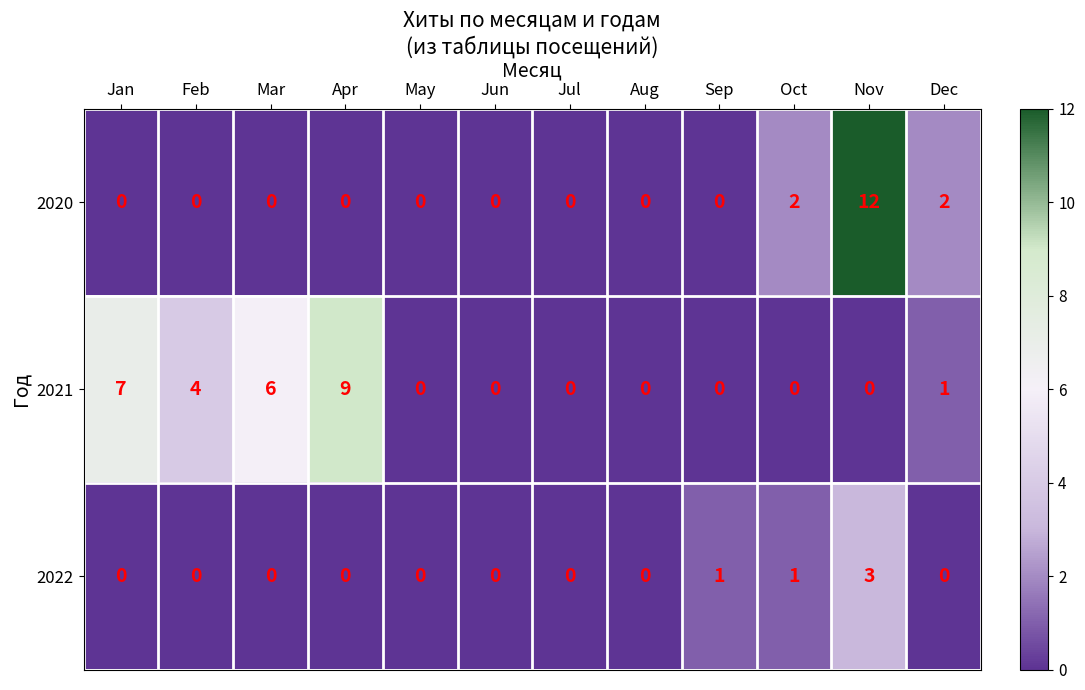

What is the difference between the maximum and minimum values in the 2020 series?

12